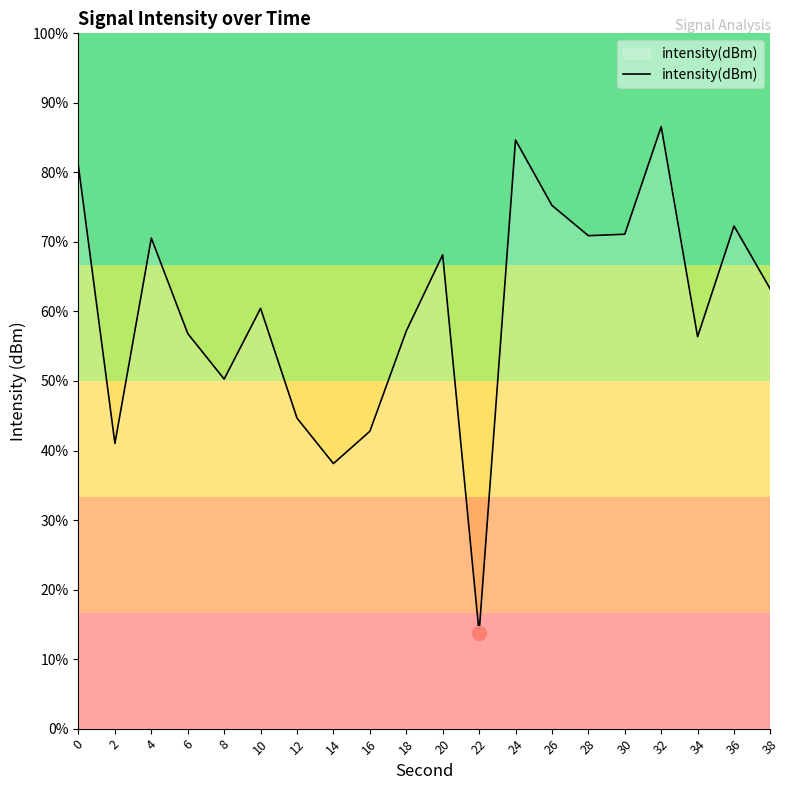

Does the chart have visible grid lines?

No